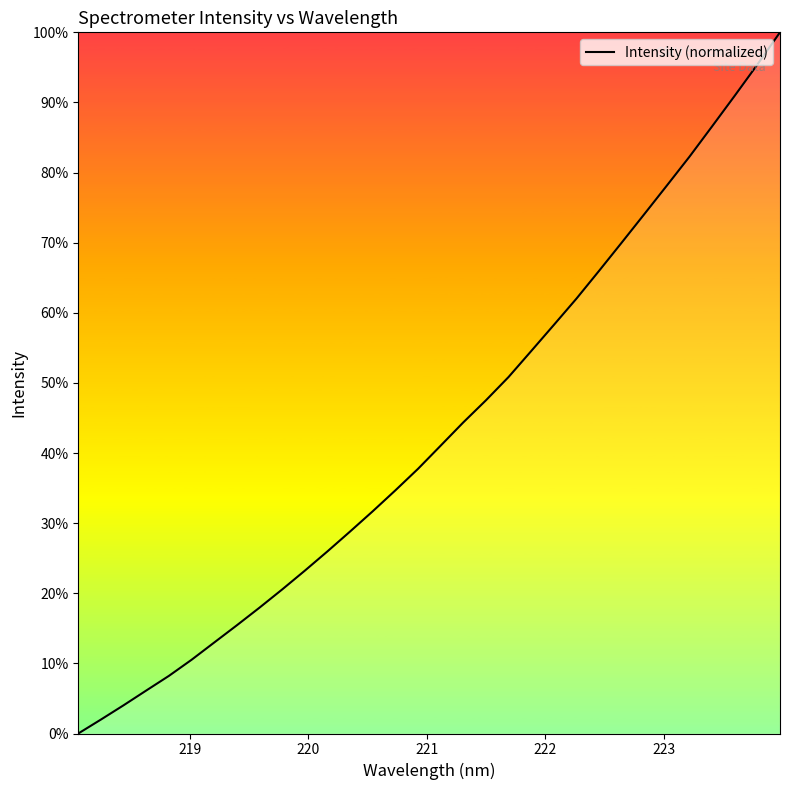

What is the difference between the maximum and minimum values?

100.0